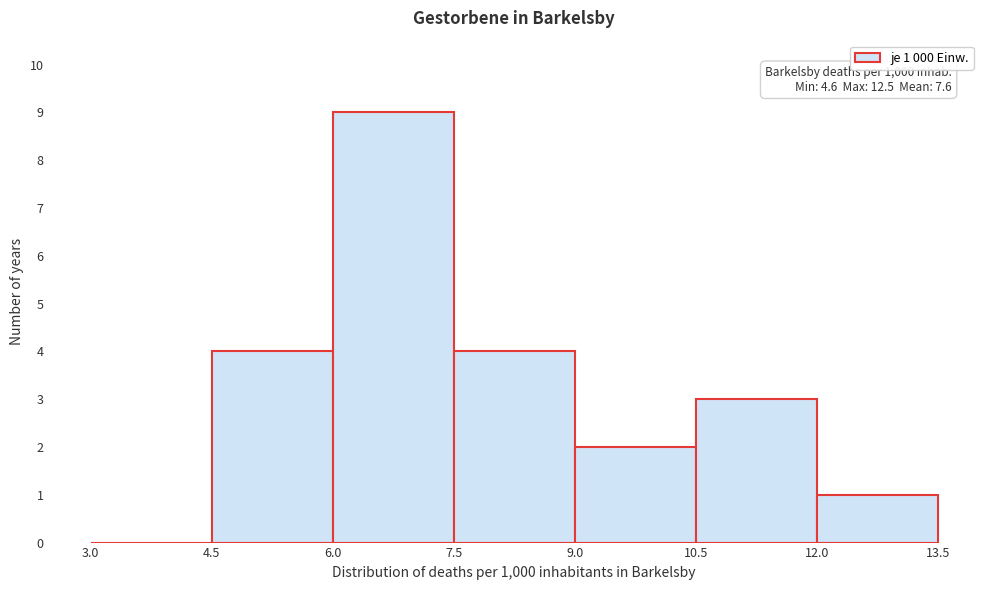

Which range on the x-axis has the tallest bar?

6.0 to 7.5